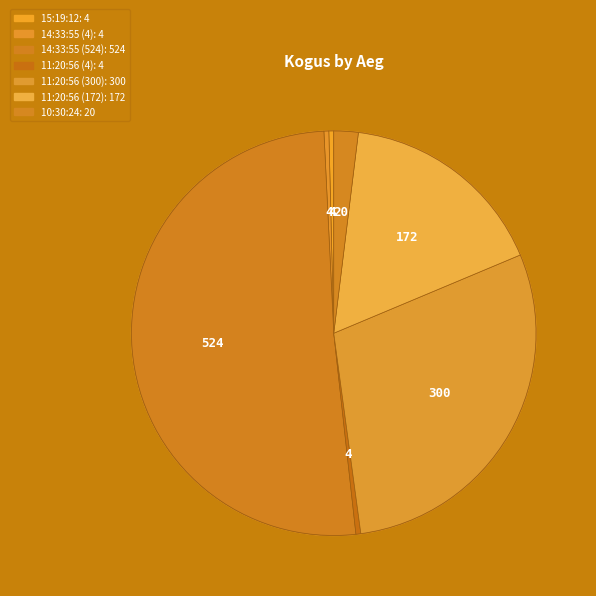

How many segments does this pie chart have?

7